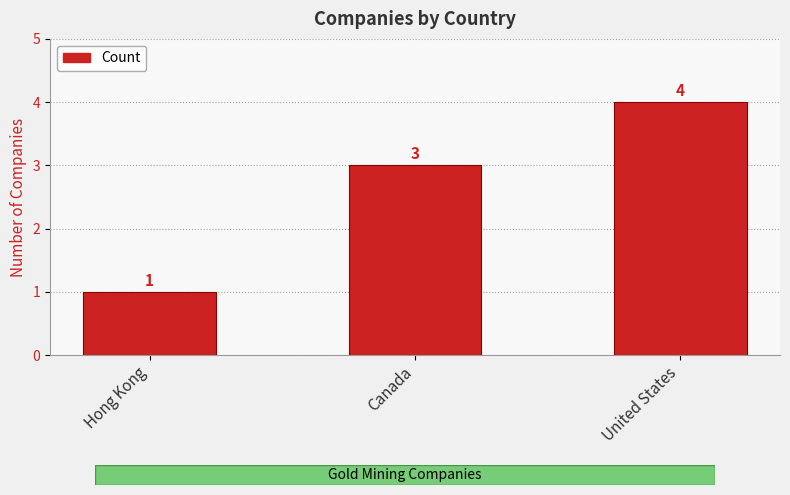

Approximately how many times larger is the value at Hong Kong compared to Canada?

0.3